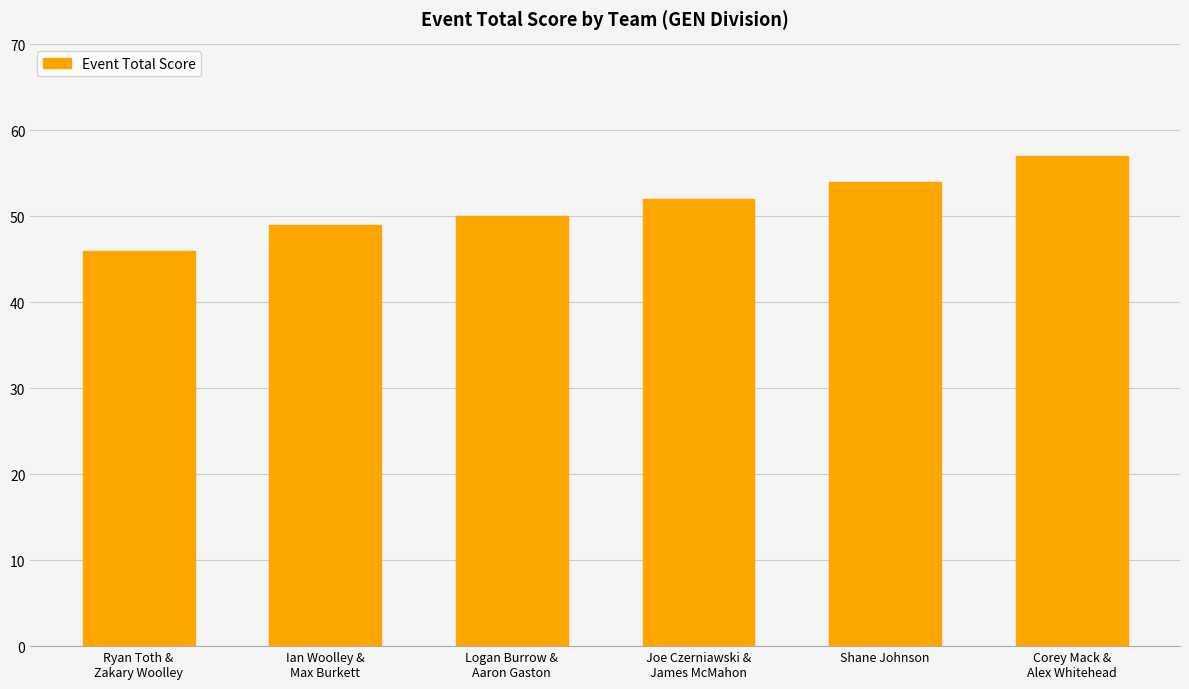

What is the sum of all values?

308